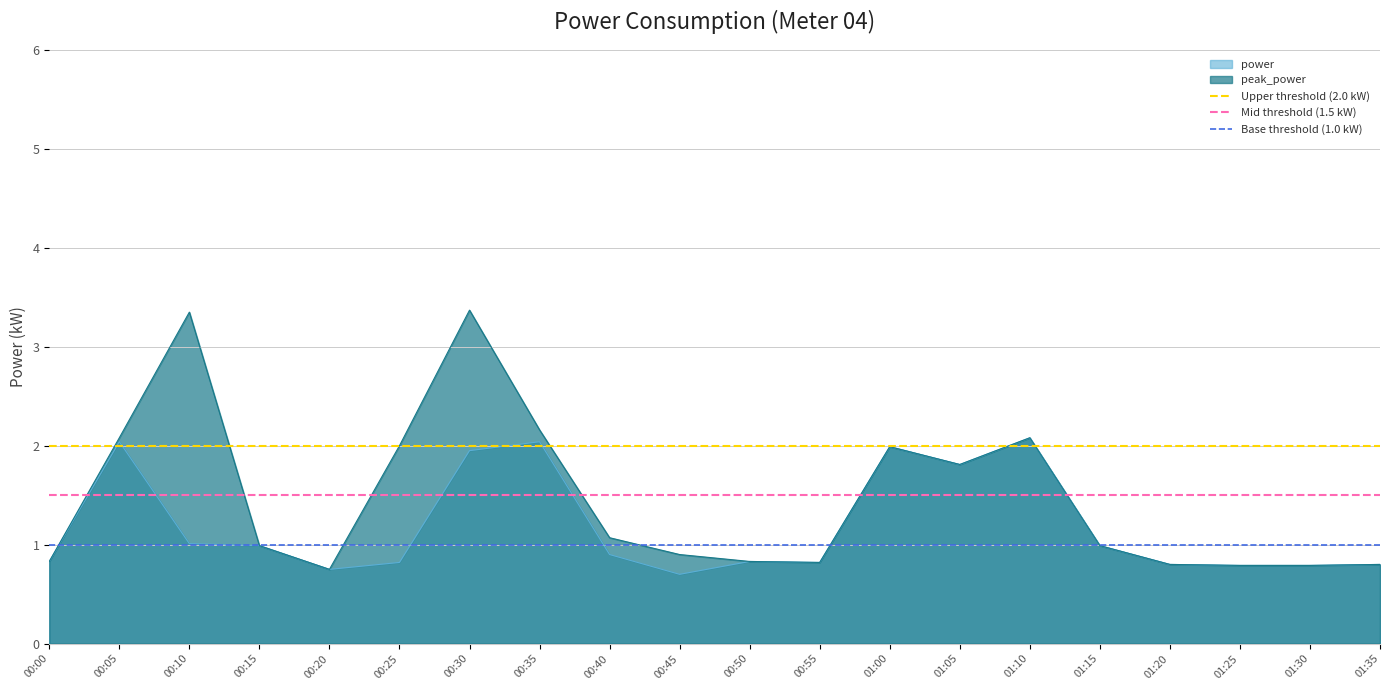

The peak_power series shows 1.0 at 00:15. True or false?

True